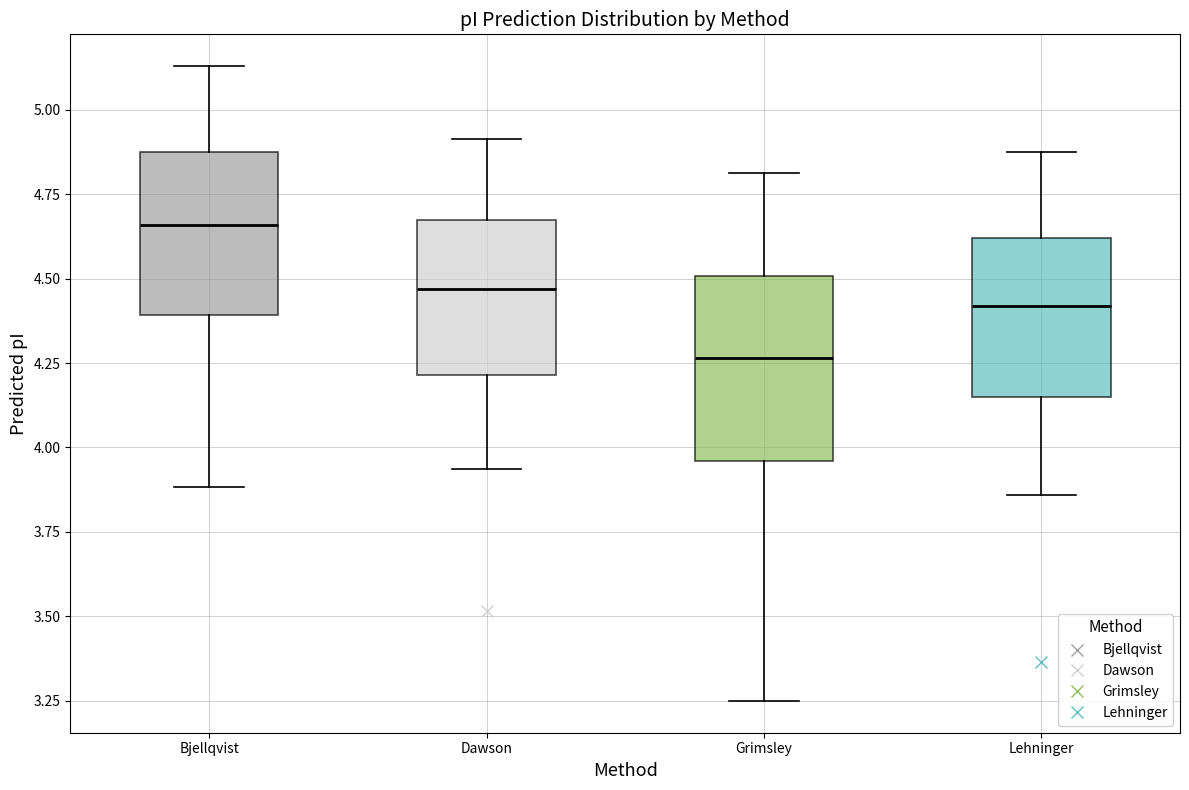

Where does the median line of the box for Bjellqvist sit on the y-axis? The values are not printed on the chart, so give them approximately, as read against the axis.

4.65